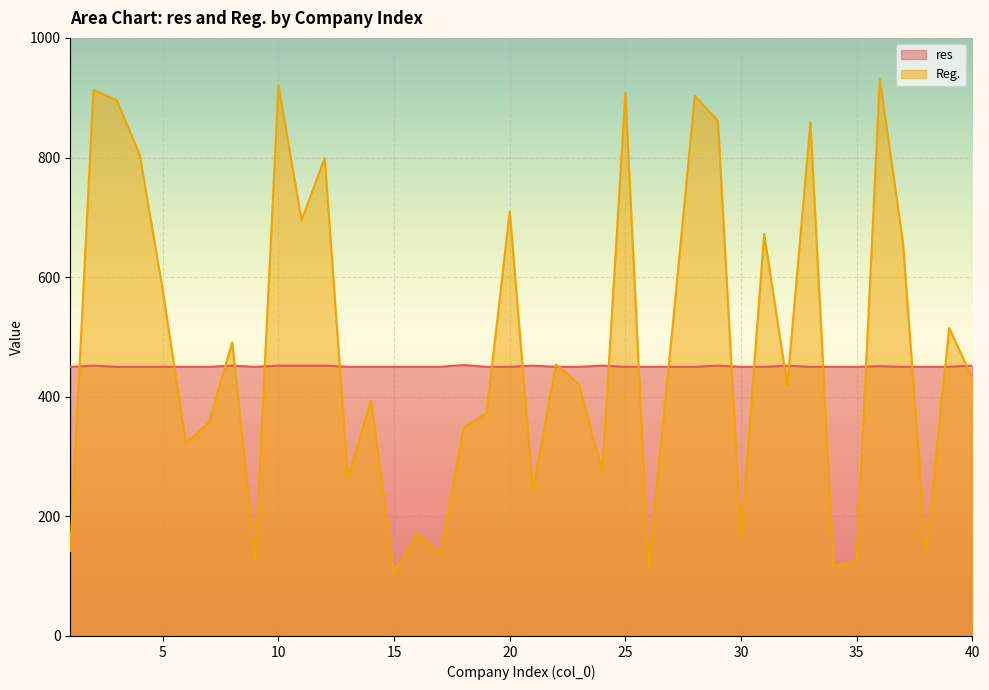

Reading left to right, what are all the values shown in this chart?

res: 1=450	2=452	3=450	4=450	5=450	6=450	7=450	8=452	9=450	10=452	11=452	12=452	13=450	14=450	15=450	16=450	17=450	18=453	19=450	20=450	21=452	22=450	23=450	24=452	25=450	26=450	27=450	28=450	29=452	30=450	31=450	32=452	33=450	34=450	35=450	36=451	37=450	38=450	39=450	40=452
Reg.: 1=142	2=913	3=896	4=805	5=577	6=322	7=357	8=491	9=128	10=921	11=695	12=799	13=263	14=393	15=105	16=172	17=137	18=348	19=373	20=710	21=243	22=454	23=421	24=274	25=908	26=113	27=501	28=903	29=861	30=162	31=672	32=419	33=859	34=116	35=126	36=931	37=658	38=139	39=515	40=431